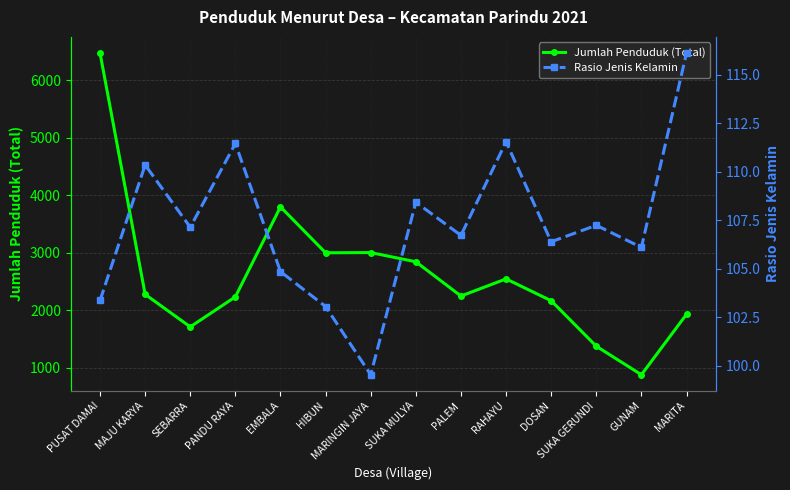

Reading left to right, transcribe all the data shown in this chart.

Jumlah Penduduk (Total): PUSAT DAMAI=6475.0	MAJU KARYA=2276.0	SEBARRA=1711.0	PANDU RAYA=2233.0	EMBALA=3798.0	HIBUN=2999.0	MARINGIN JAYA=3003.0	SUKA MULYA=2843.0	PALEM=2247.0	RAHAYU=2545.0	DOSAN=2165.0	SUKA GERUNDI=1374.0	GUNAM=878.0	MARITA=1930.0
Rasio Jenis Kelamin: PUSAT DAMAI=103.4	MAJU KARYA=110.3	SEBARRA=107.1	PANDU RAYA=111.5	EMBALA=104.8	HIBUN=103.0	MARINGIN JAYA=99.5	SUKA MULYA=108.4	PALEM=106.7	RAHAYU=111.5	DOSAN=106.4	SUKA GERUNDI=107.2	GUNAM=106.1	MARITA=116.1